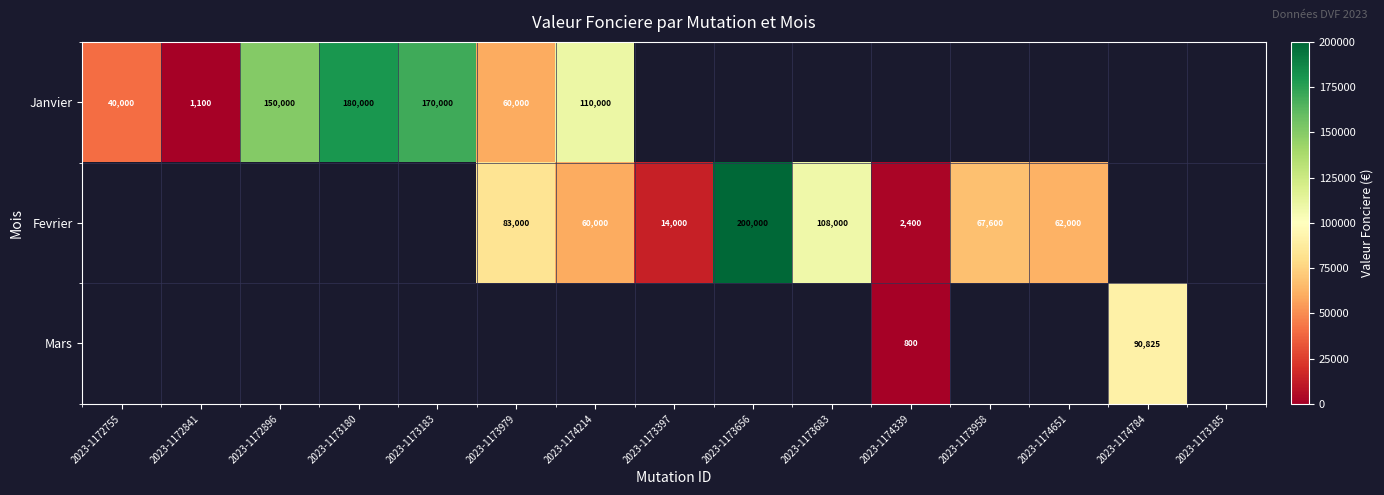

The value of Fevrier at 2023-1173397 is 14000. True or false?

True